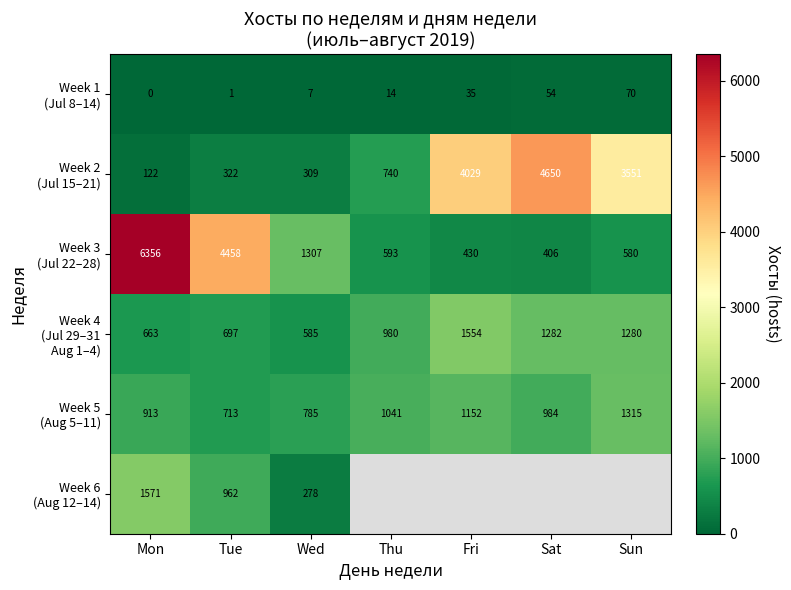

What is the total value across all series at Mon?

9625